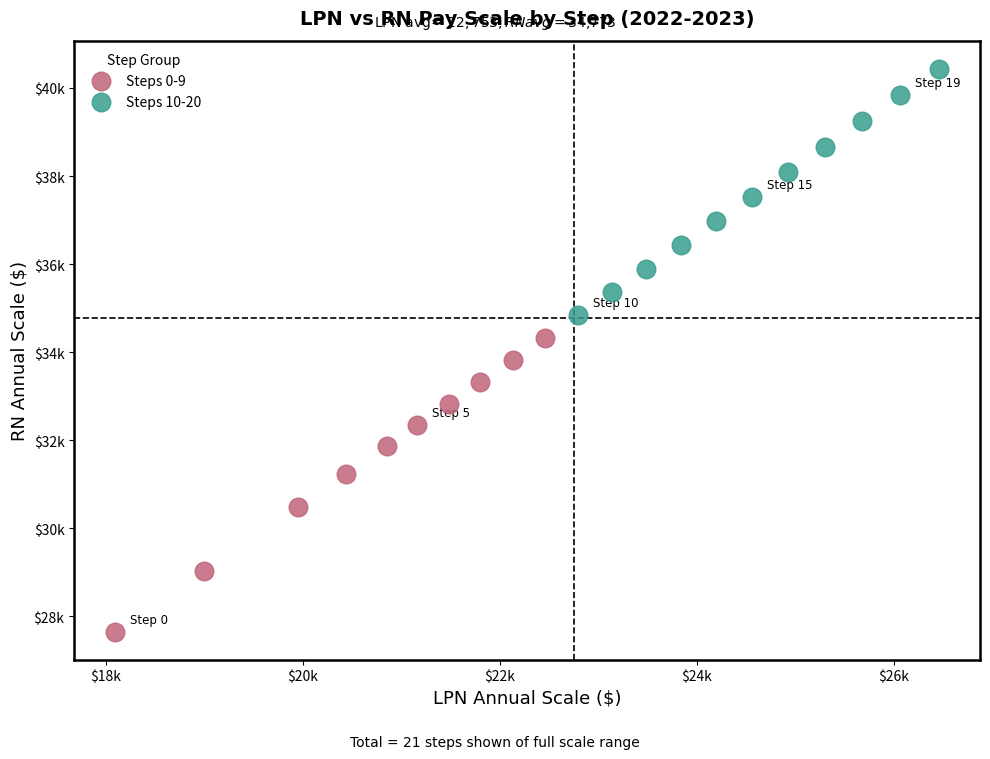

Which series reaches the minimum Y coordinate?

Steps 0-9